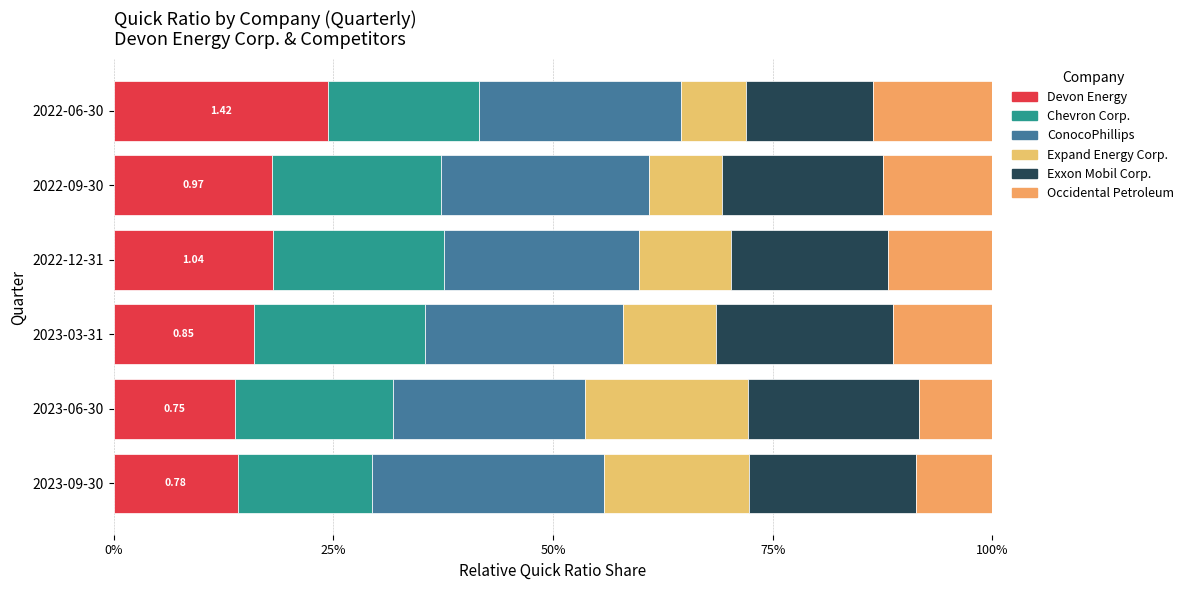

What position from the left is 50%?

3